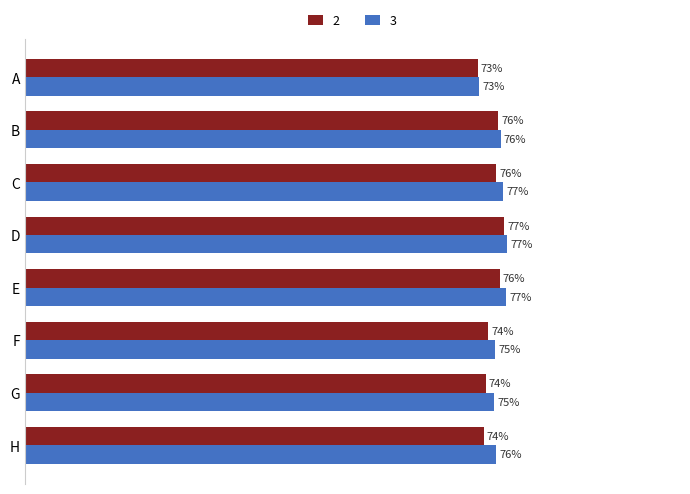

What are all the series names shown in the legend?

2, 3